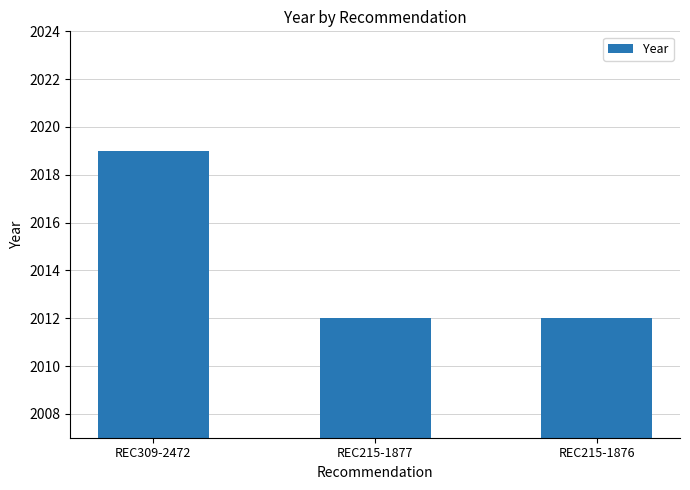

The value at REC215-1876 is 2012. True or false?

True